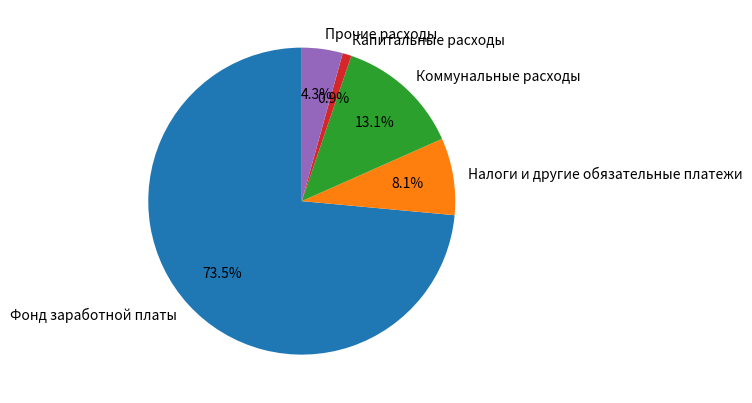

To the nearest percent, what is the difference between the Налоги и другие обязательные платежи and Капитальные расходы slice percentages?

7%